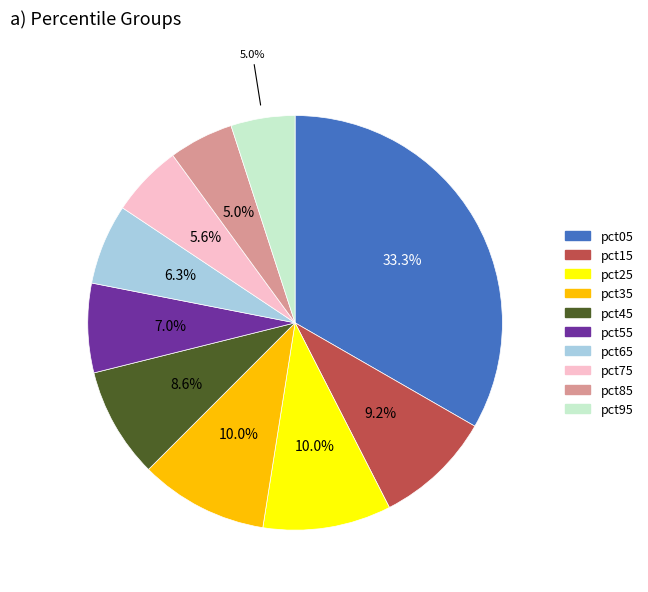

To the nearest percent, what is the difference between the largest and smallest slice percentages?

28%